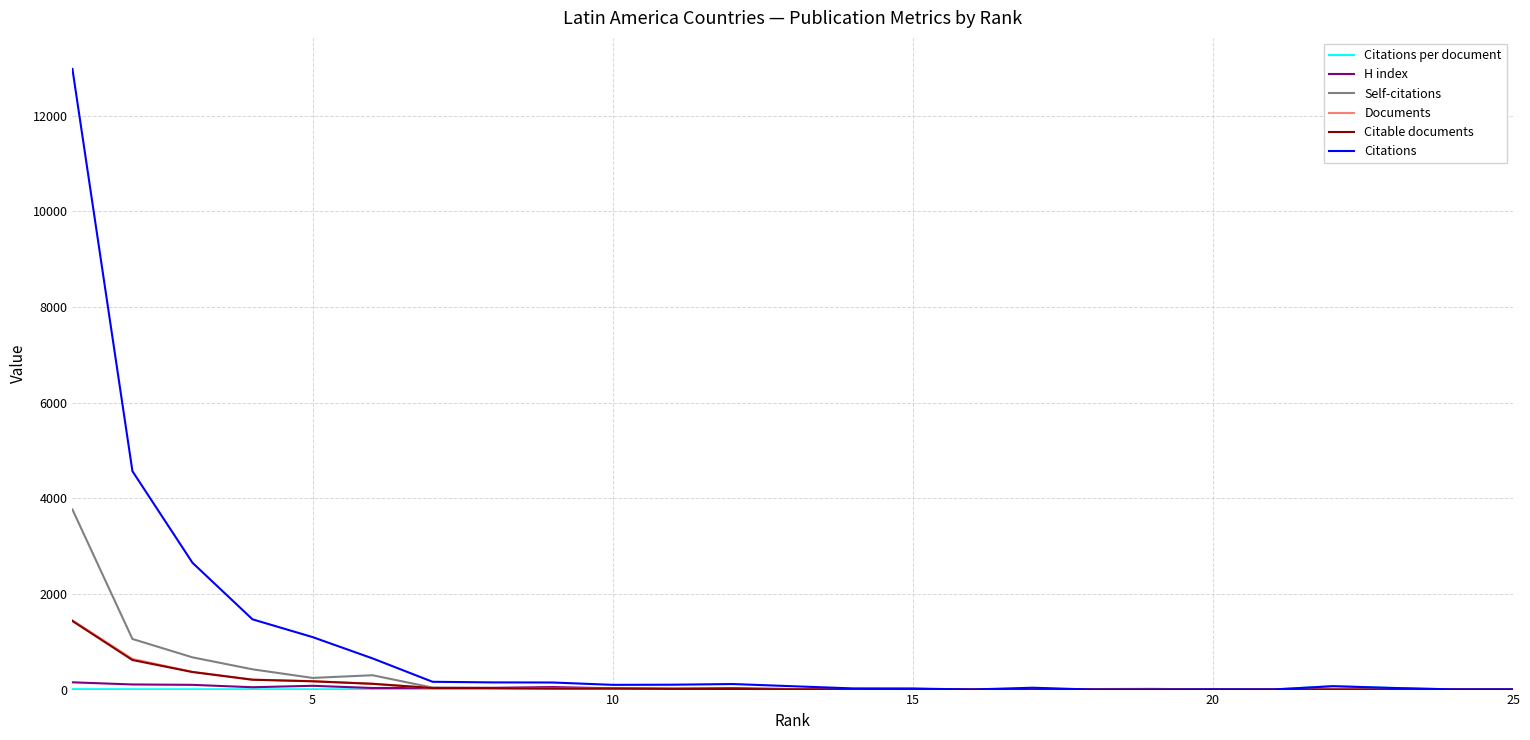

Which series has the largest range (max minus min)?

Citations